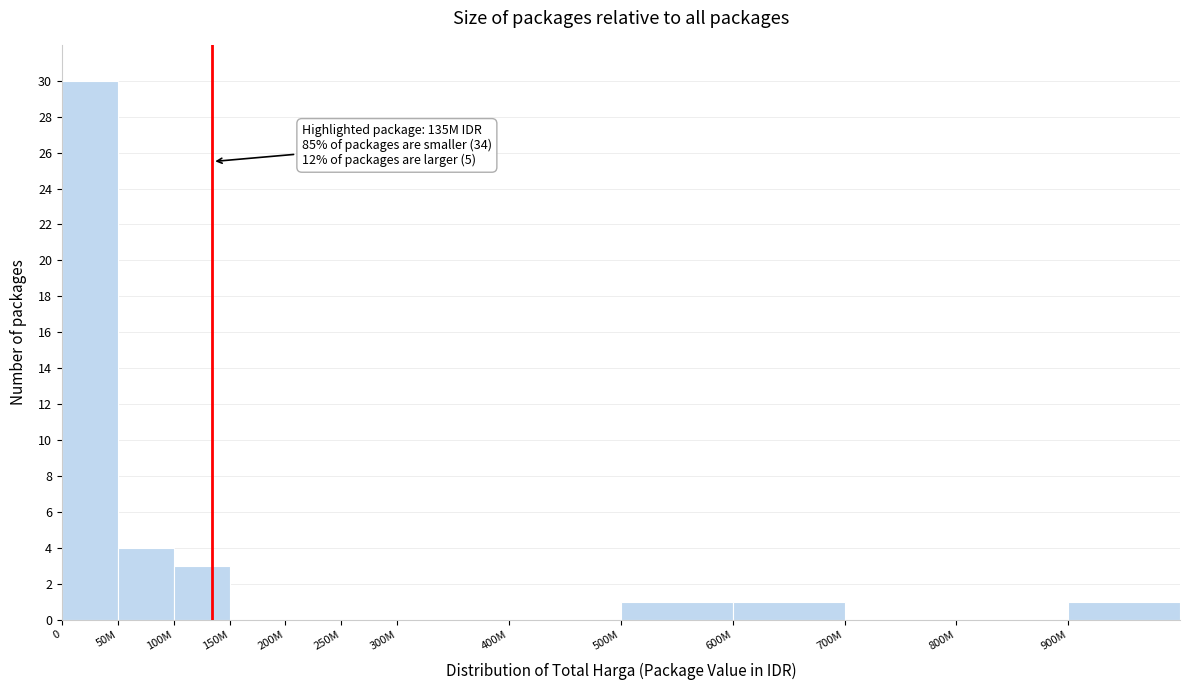

Reading left to right, what are all the values shown in this chart?

0=30	50M=4	100M=3	150M=0	200M=0	250M=0	300M=0	400M=0	500M=1	600M=1	700M=0	800M=0	900M=1